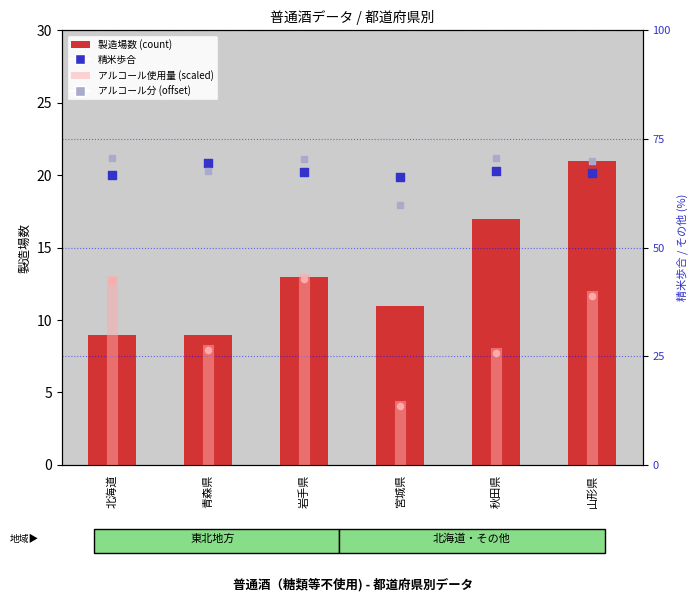

Which series contains the highest Y value?

アルコール分(offset)